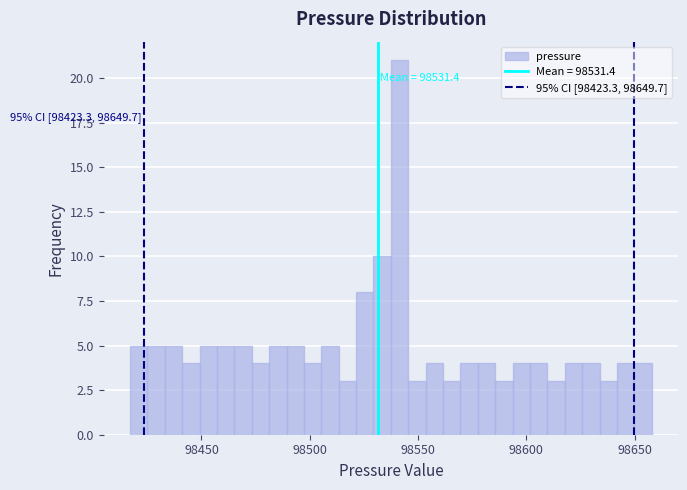

Around what value on the x-axis is the tallest bar? Give the approximate position of its centre, as read against the axis.

98540